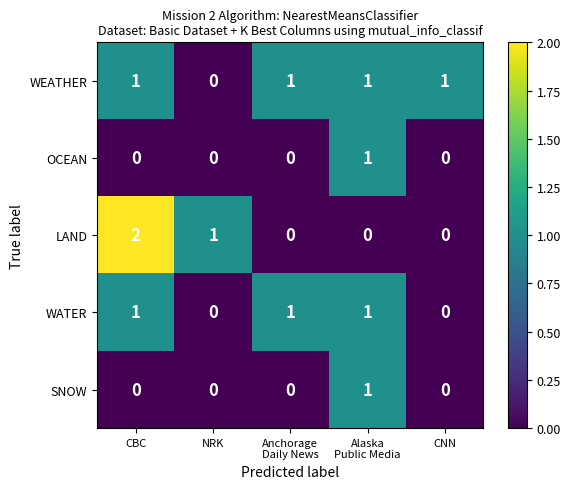

Which series has the largest range (max minus min)?

LAND